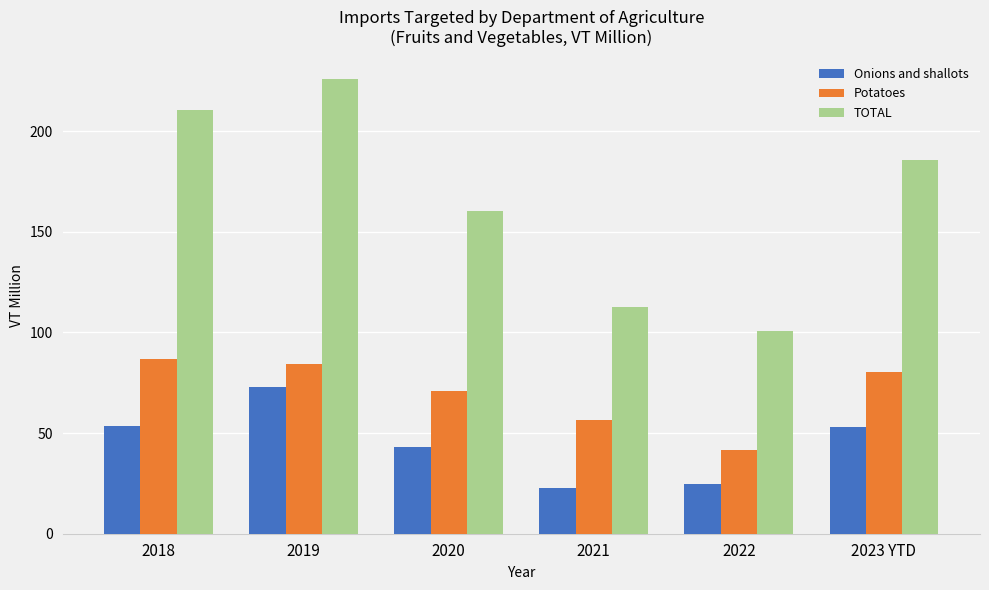

What are all the series names shown in the legend?

Onions and shallots, Potatoes, TOTAL